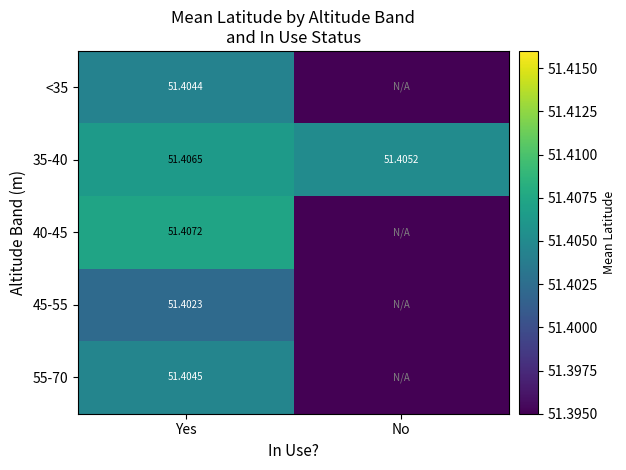

Where is 35-40 nearest to the value 51?

No